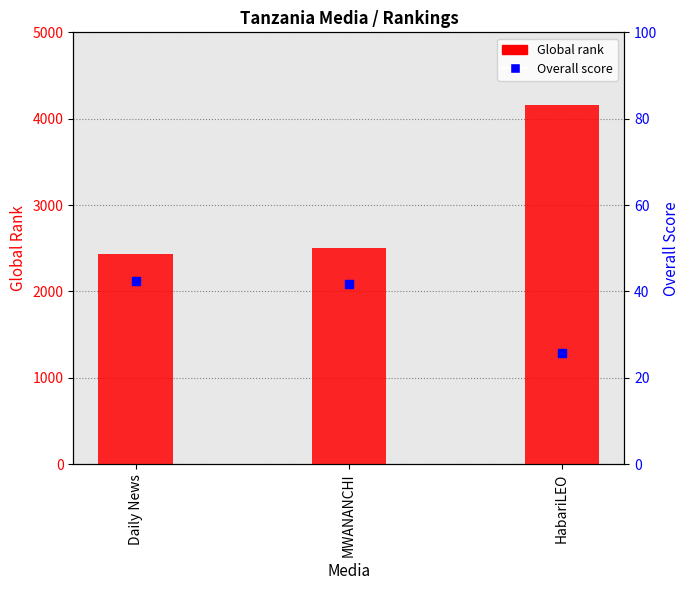

At how many categories does at least one series exceed 2854?

1